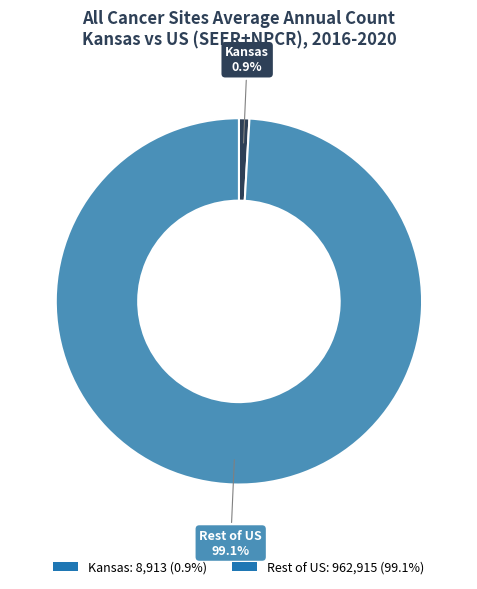

What is the total percentage of Rest of US: 962,915 (99.1%) and Kansas: 8,913 (0.9%)?

100.0%